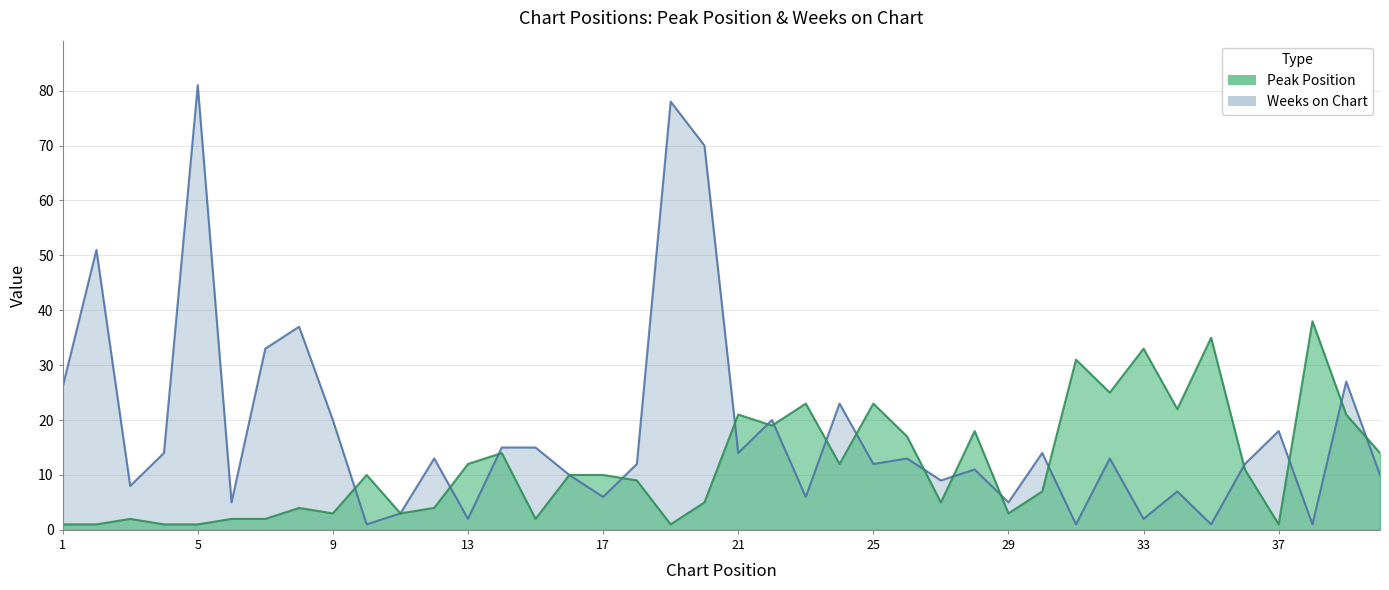

After their last crossing, which series has the higher values: Weeks on Chart or Peak Position?

Peak Position